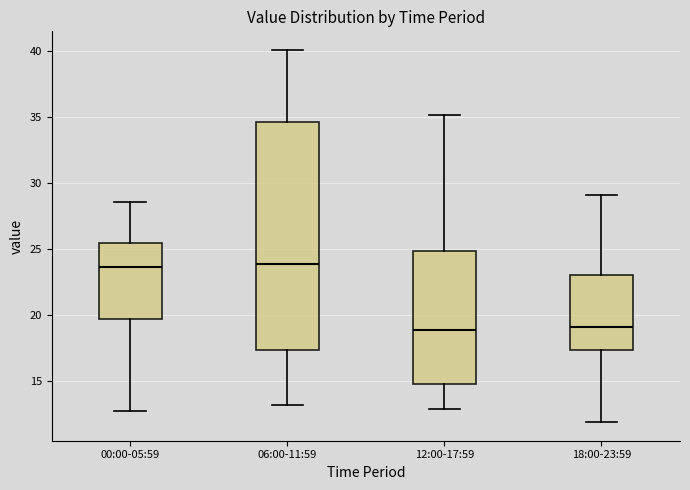

Where is the upper edge of the box for 06:00-11:59 on the y-axis? The values are not printed on the chart, so give them approximately, as read against the axis.

34.5